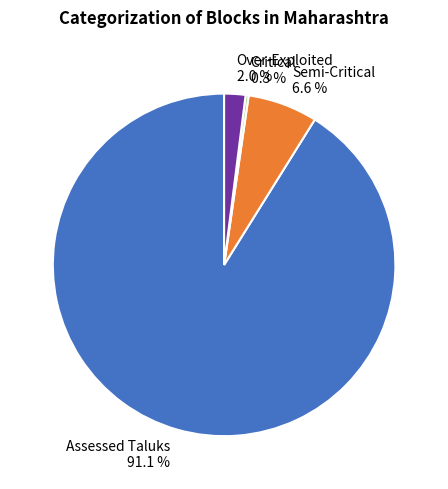

What percentage is the Semi-Critical slice, to the nearest percent?

7%